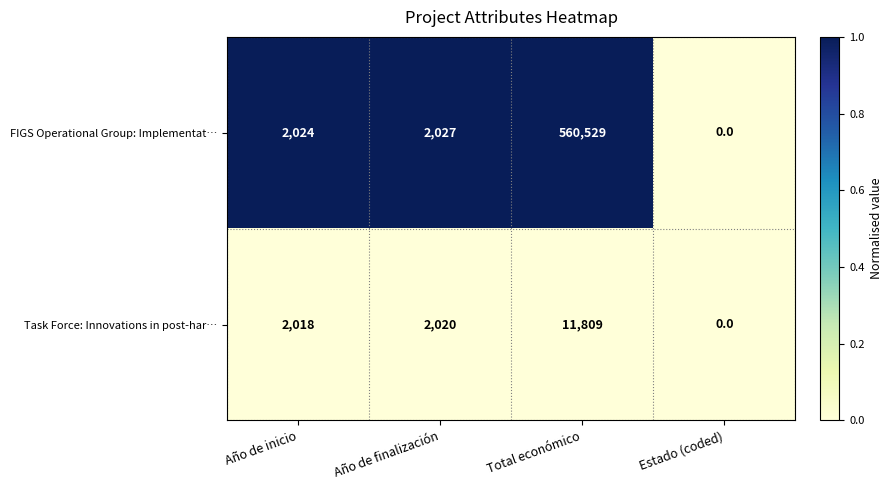

At which category does the chart reach its peak across all series?

Total económico